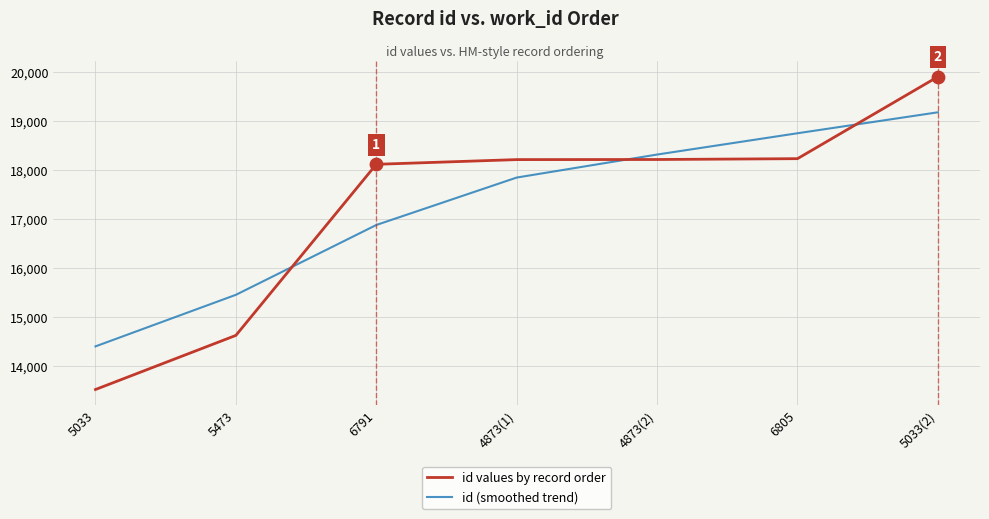

At which category is the sum across all series the highest?

5033(2)